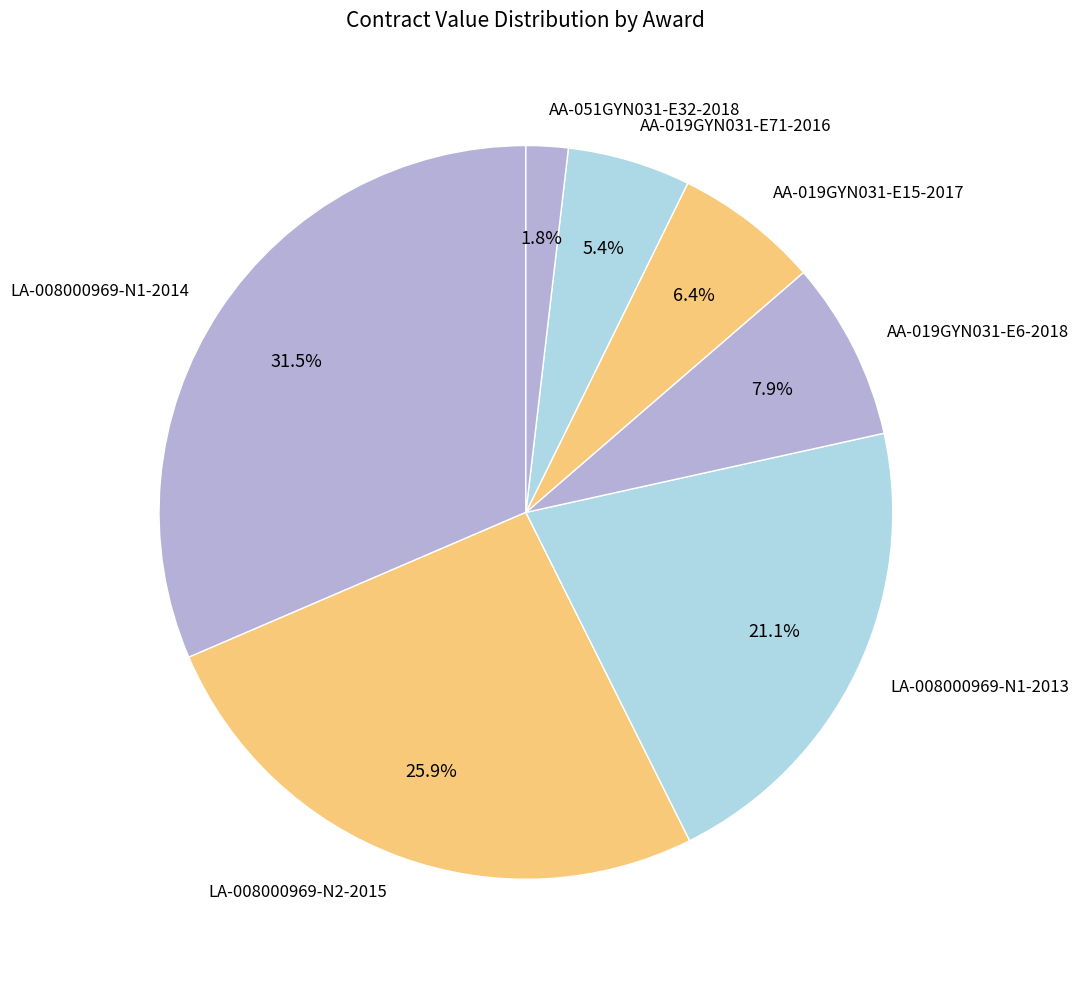

Which category has the biggest portion of the pie?

LA-008000969-N1-2014